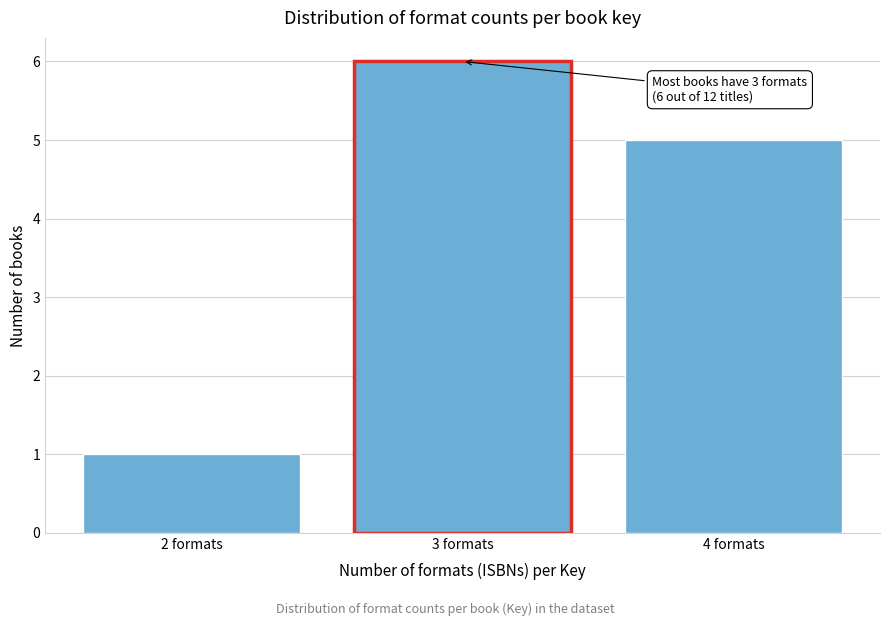

Reading left to right, extract all data points from this chart.

2 formats=1	3 formats=6	4 formats=5